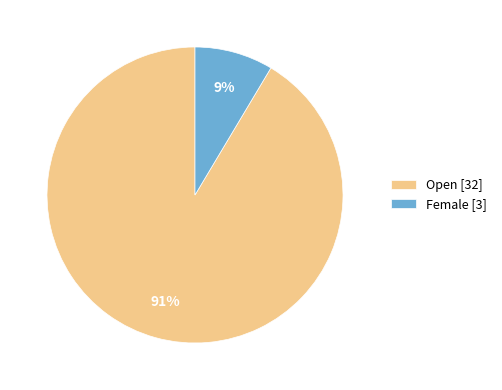

Between Female [3] and Open [32], which is larger?

Open [32]